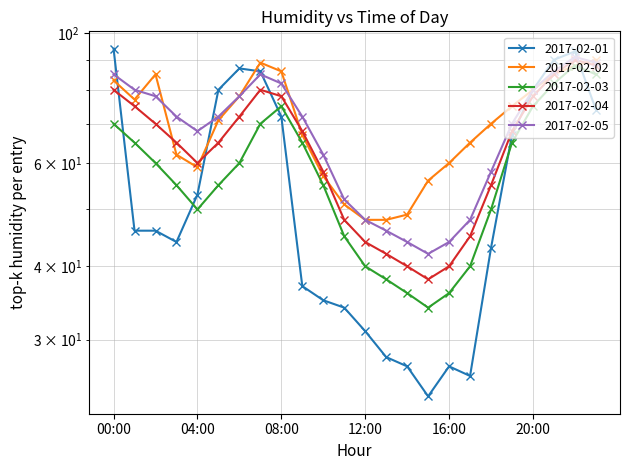

True or false: 2017-02-04 has more than 2 interior local peaks.

False